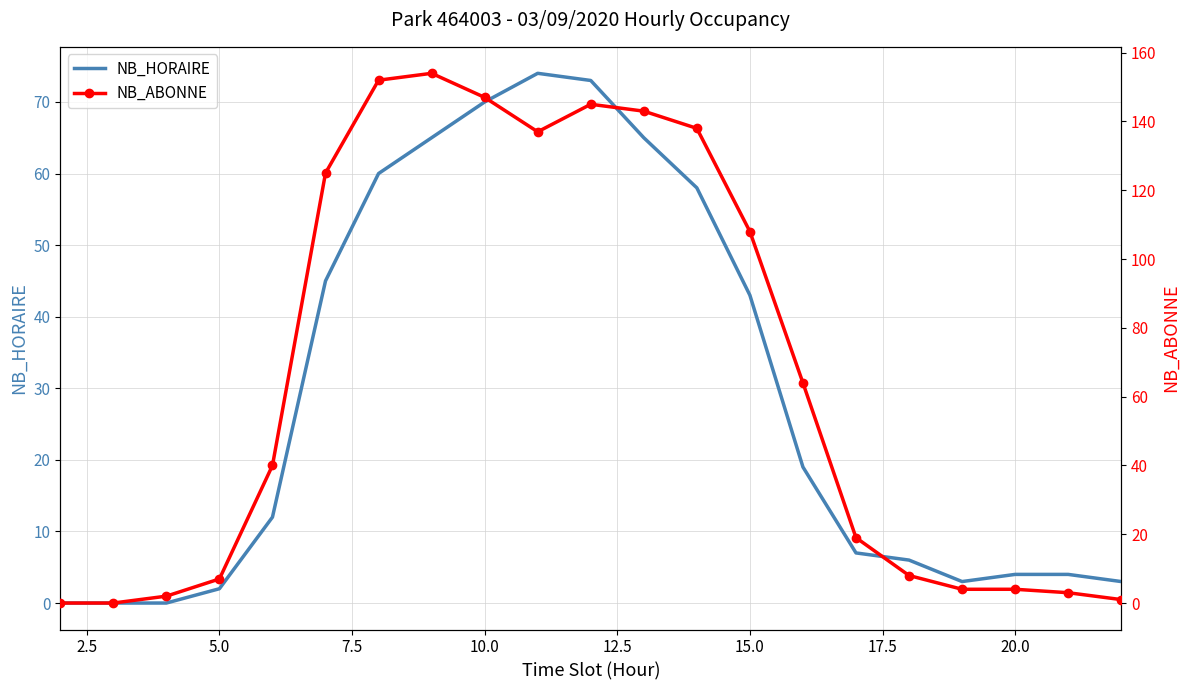

True or false: NB_ABONNE and NB_HORAIRE intersect in this chart.

False